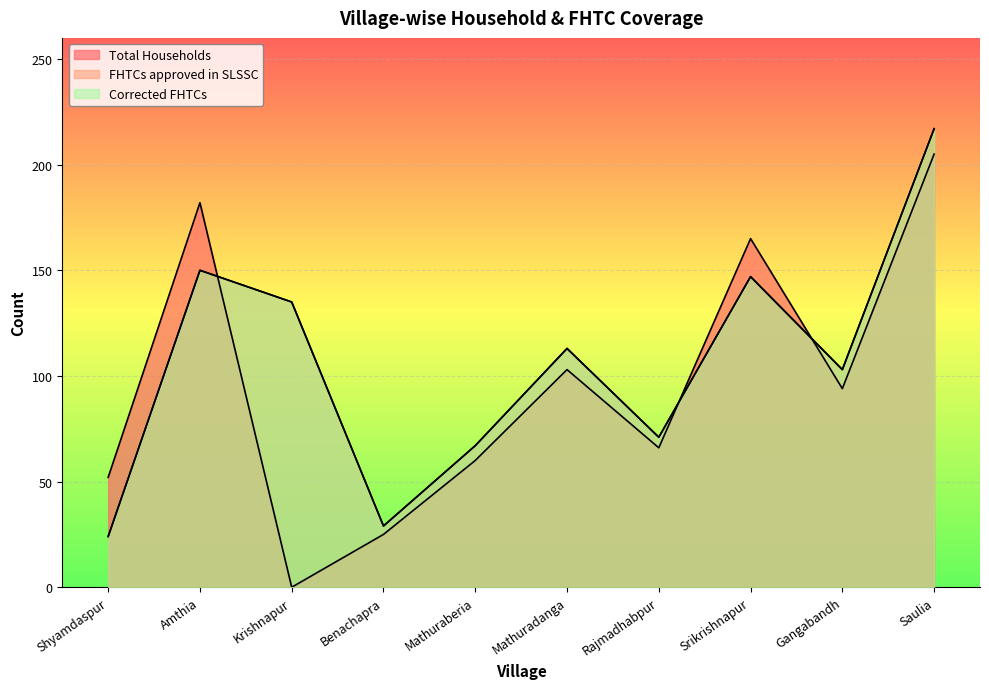

How many series are shown in this chart?

3